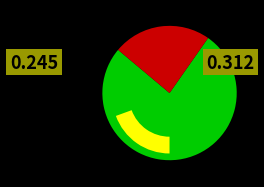

How much of the chart is everything except Zone 0?

23.6%